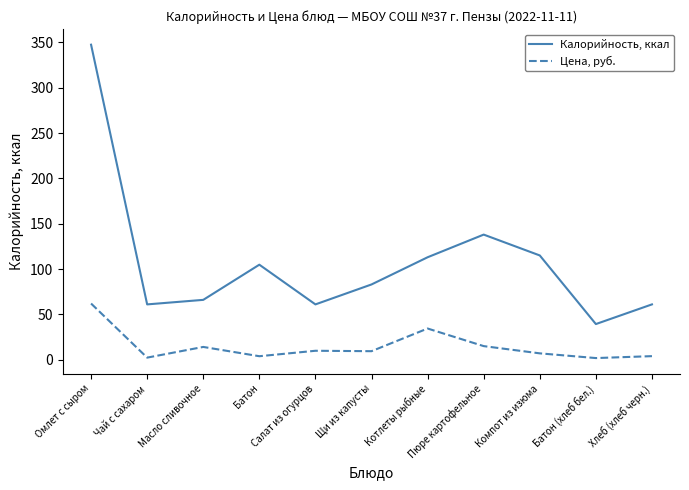

True or false: Цена, руб. and Калорийность, ккал cross at least once.

False